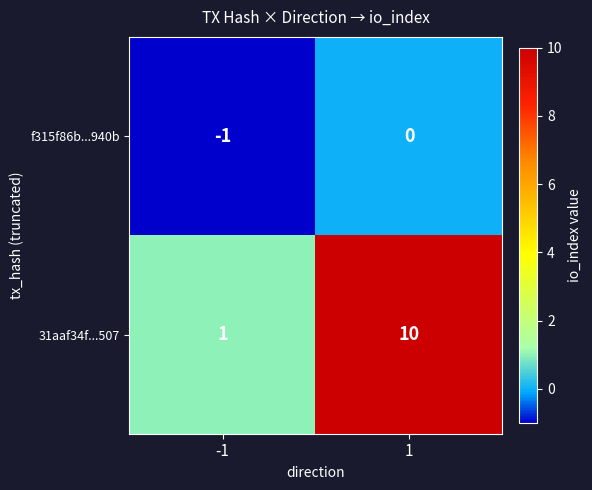

What is the approximate value of 31aaf34f...507 at 1?

10